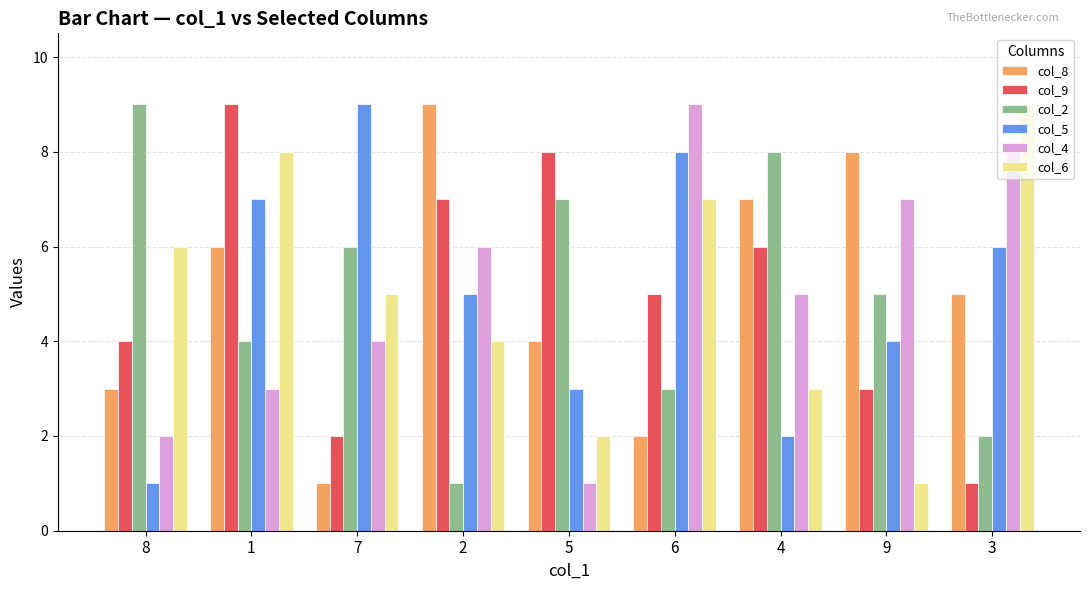

What is the difference between the col_8 values at 7 and 1?

5